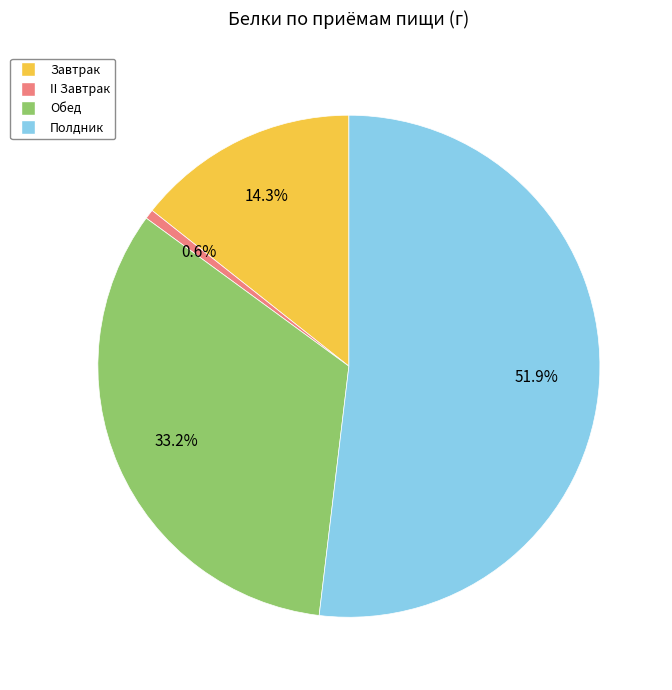

The II Завтрак slice represents 11% of the pie. True or false?

False